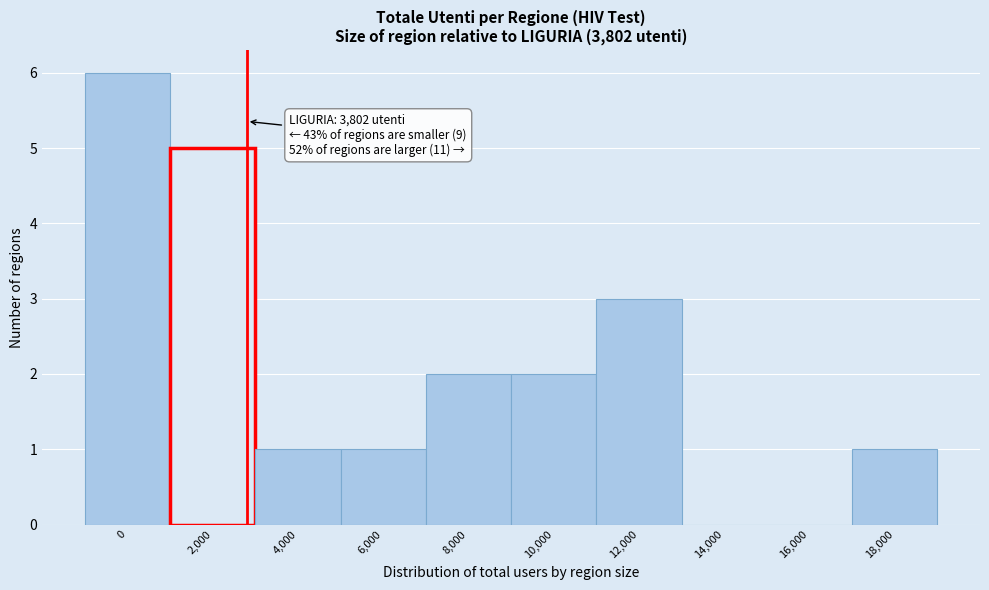

Reading left to right, what are all the values shown in this chart?

0=6	2,000=5	4,000=1	6,000=1	8,000=2	10,000=2	12,000=3	14,000=0	16,000=0	18,000=1